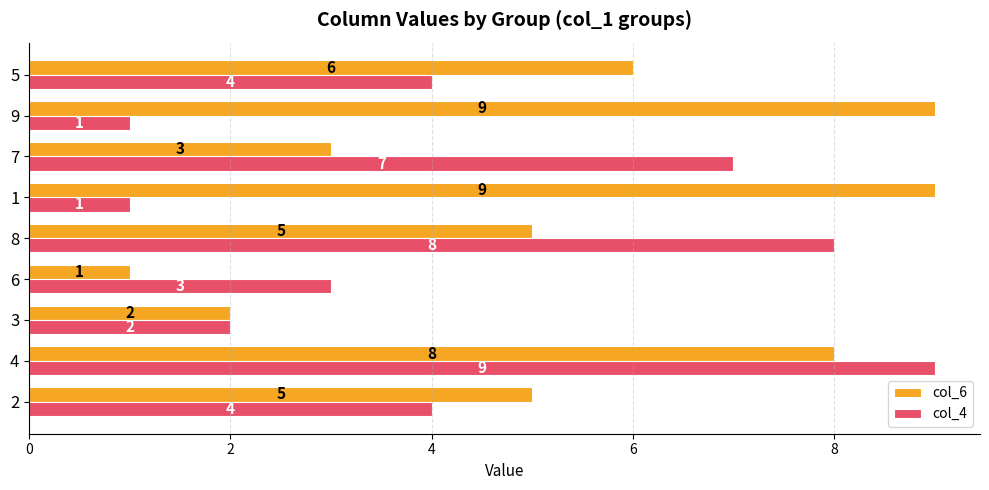

What is the average value of the col_6 series?

5